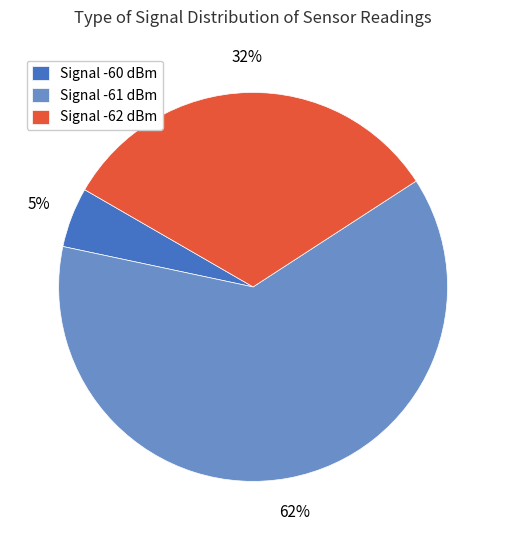

Is it true that Signal -60 dBm is 5% of the pie?

True